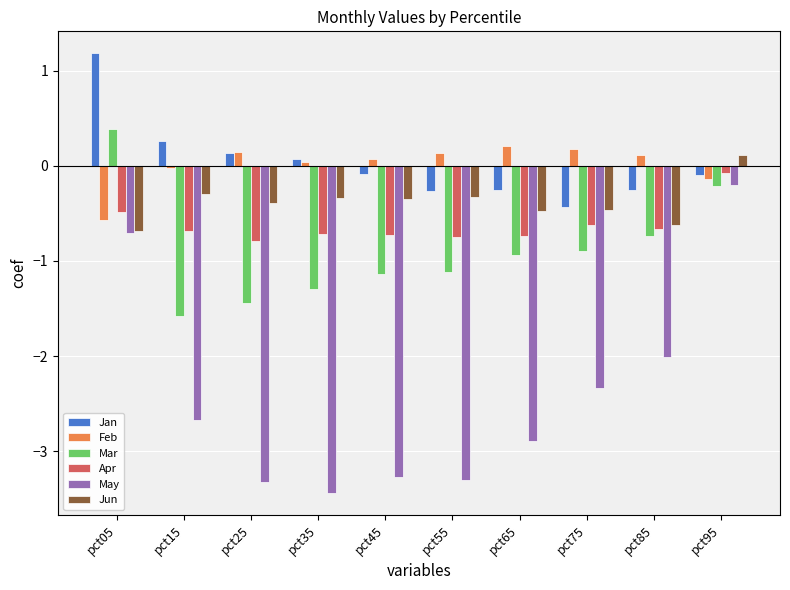

Is the value of May at pct35 greater than the value of Mar at pct15?

No